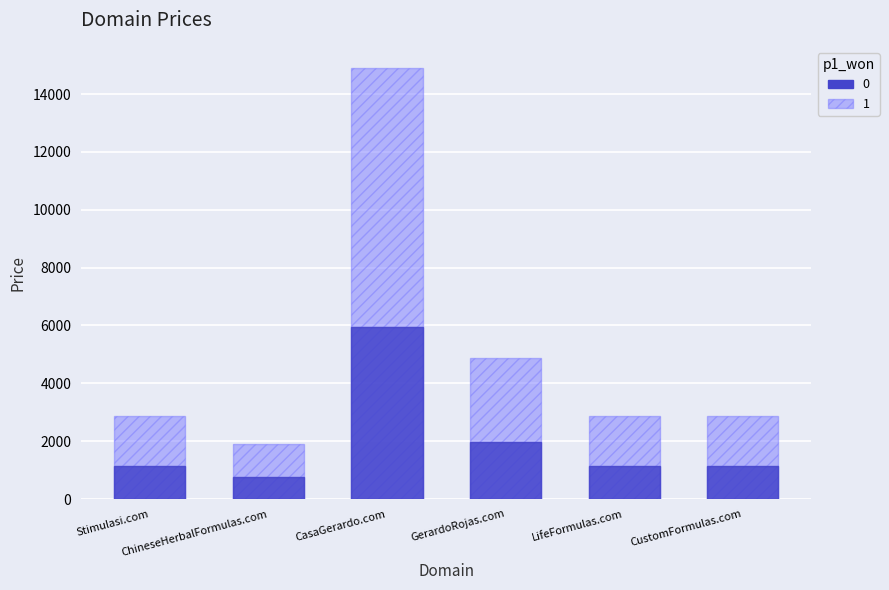

How many bars are there in total?

6